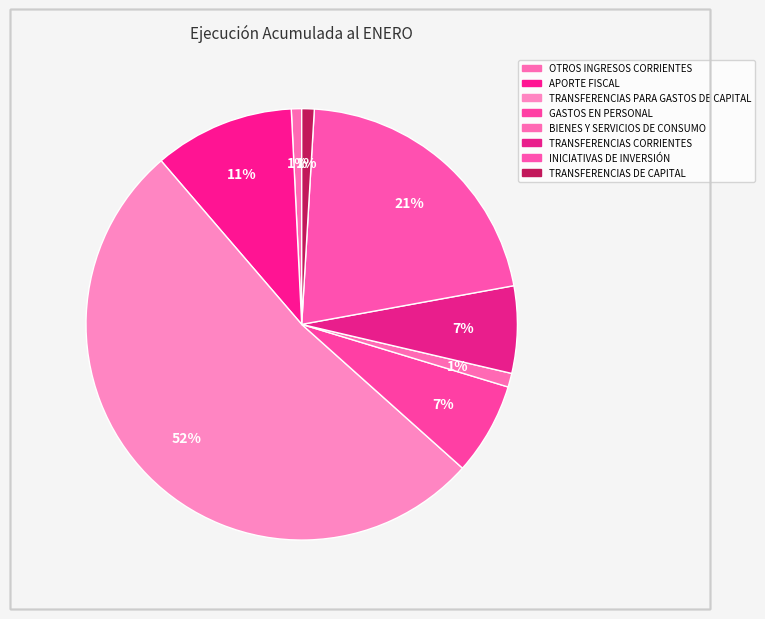

To the nearest percent, what is the difference between the largest and smallest slice percentages?

51%